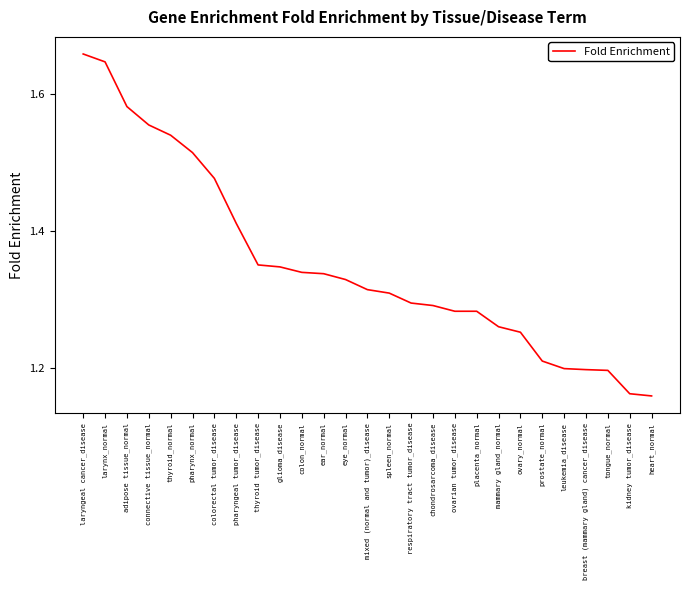

Approximately how many times larger is the value at mixed (normal and tumor)_disease compared to laryngeal cancer_disease?

0.8